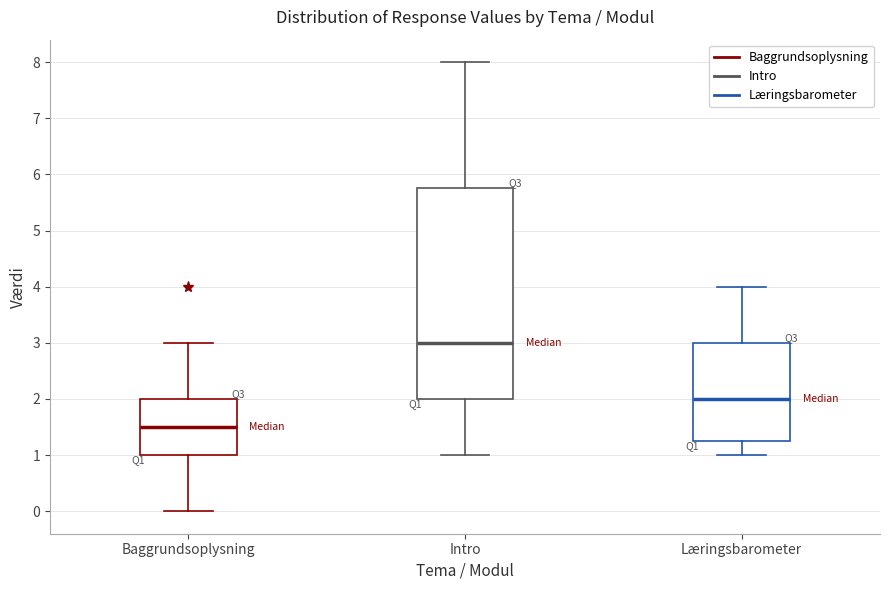

Where is the upper edge of the box for Intro on the y-axis? The values are not printed on the chart, so give them approximately, as read against the axis.

5.8